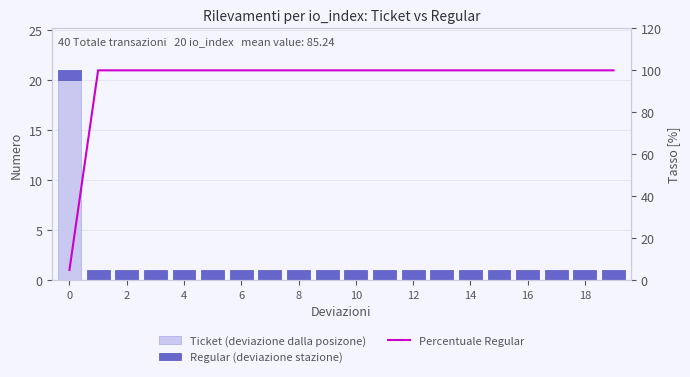

What is the minimum value for Percentuale Regular?

4.8